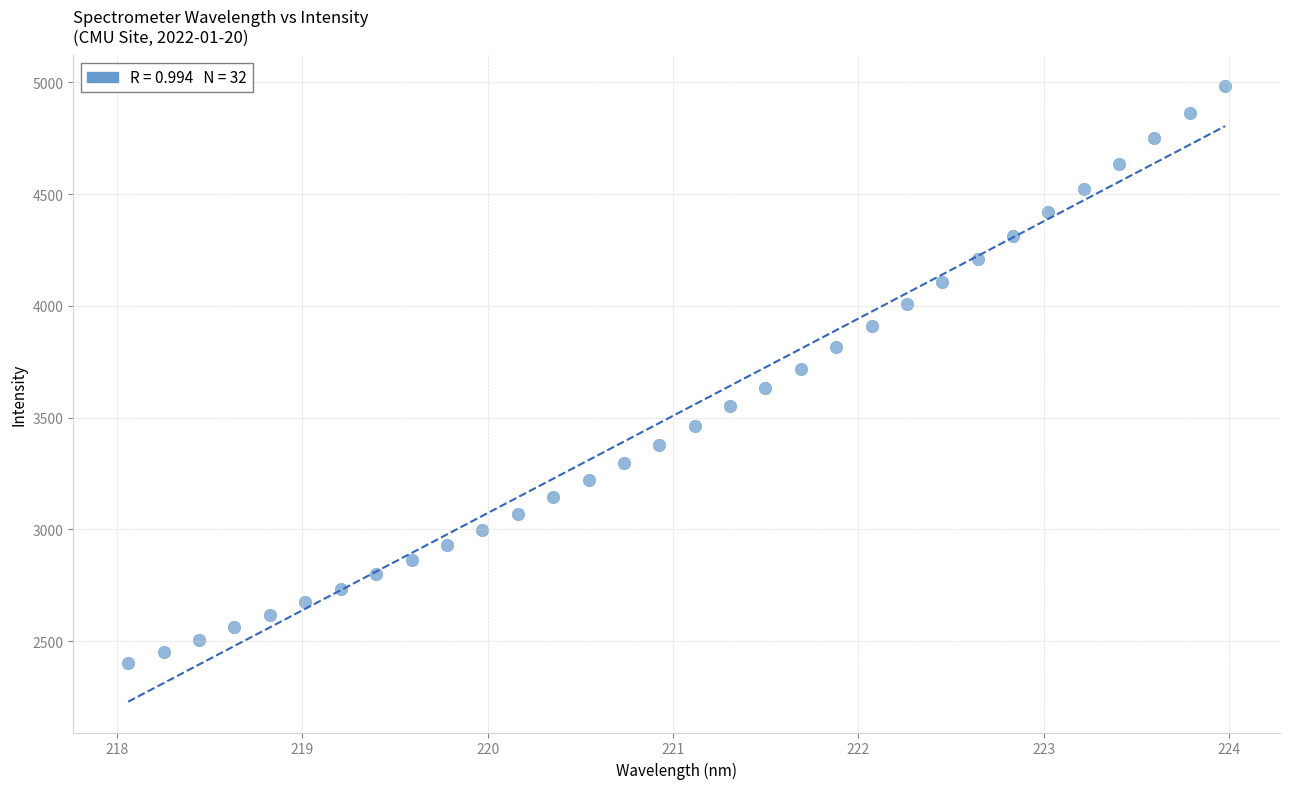

What is the range of X values (max minus min)?

5.9